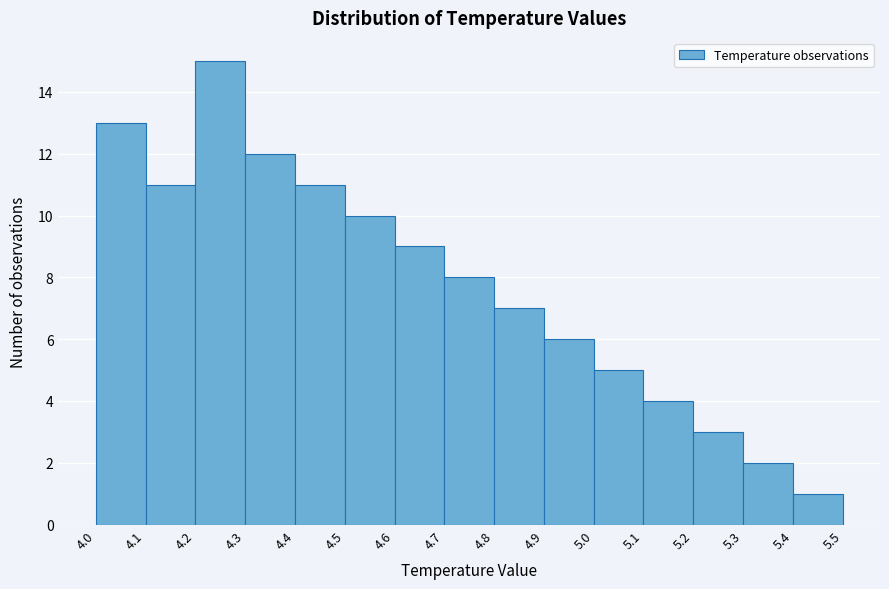

What is the height of the bar covering 4.7 to 4.8 on the x-axis? The values are not printed on the chart, so give them approximately, as read against the axis.

8